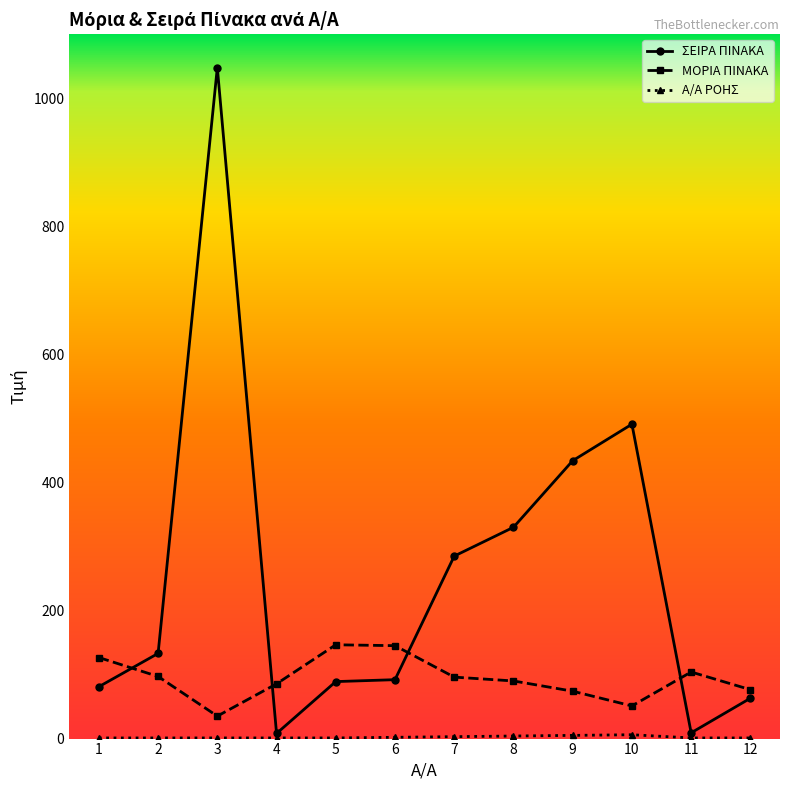

At which label is ΣΕΙΡΑ ΠΙΝΑΚΑ closest to 528?

10